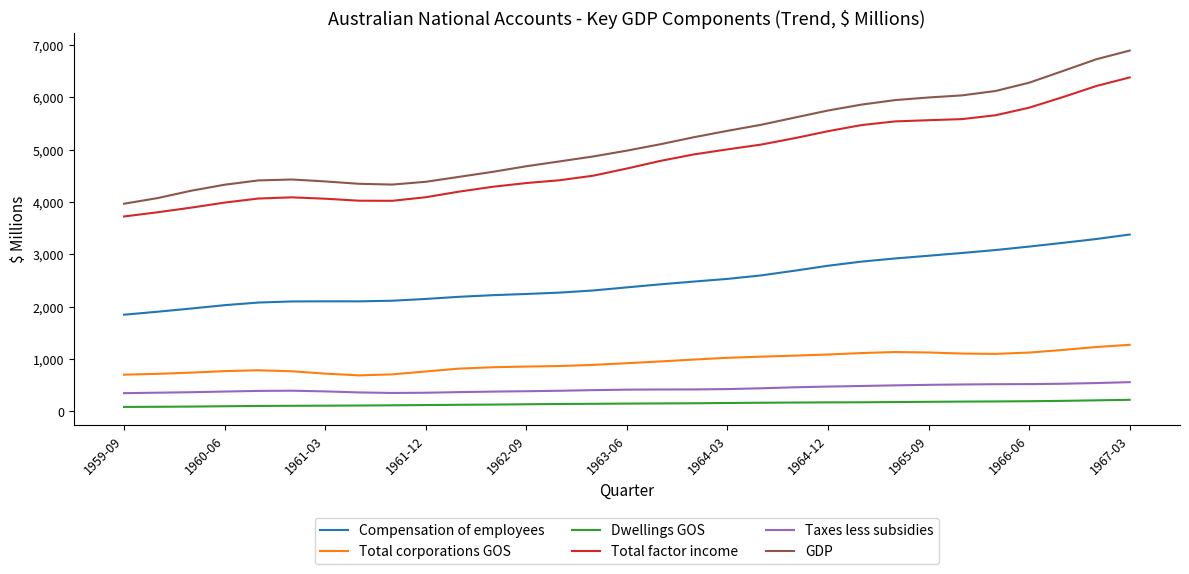

Which series has the widest spread of values?

GDP